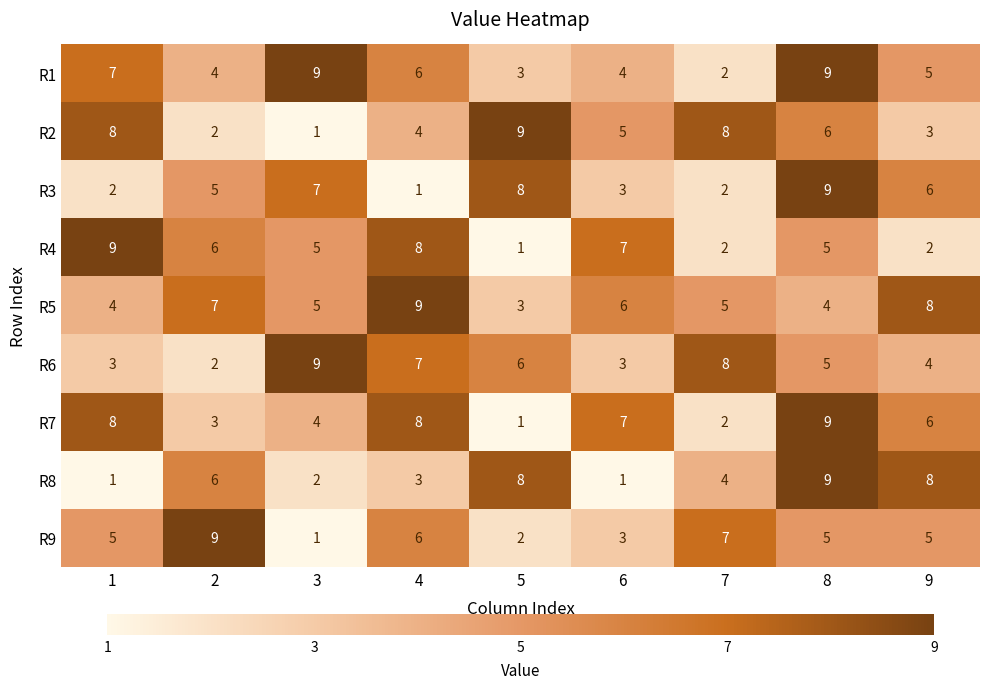

What is the difference between the maximum and minimum values in the R5 series?

6